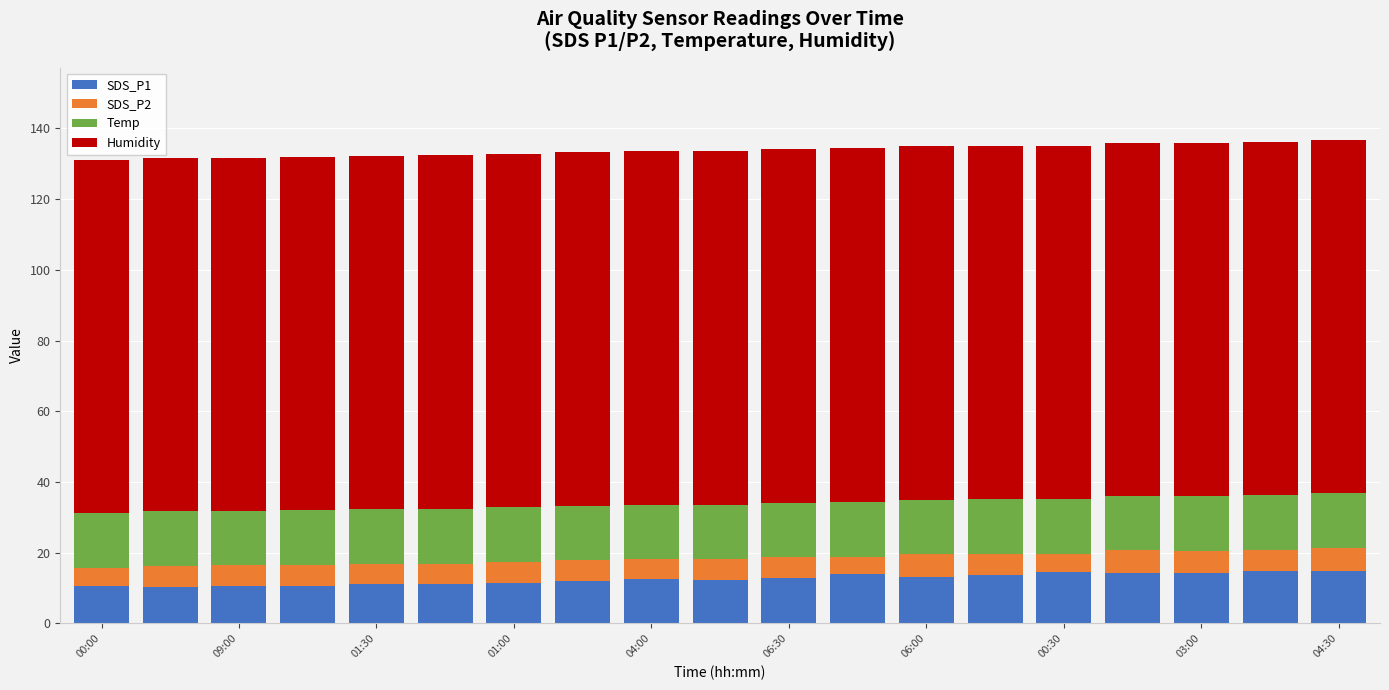

What is the maximum value for SDS_P1?

15.0